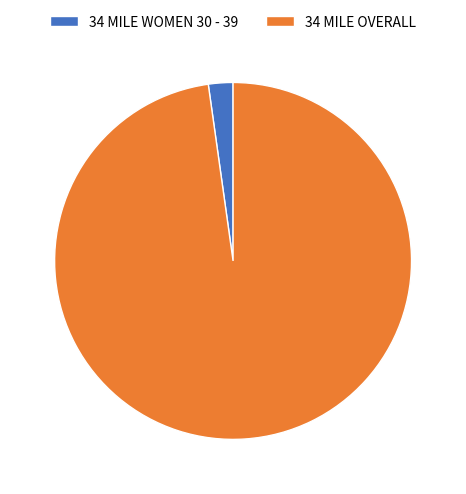

Is it true that 34 MILE WOMEN 30 - 39 is 2% of the pie?

True